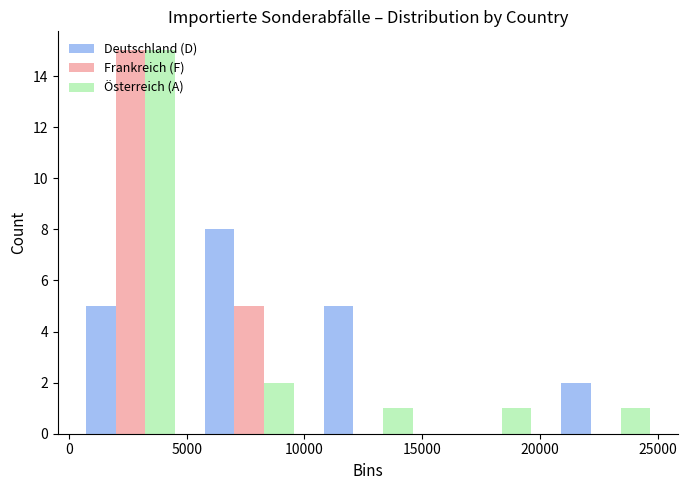

In the Deutschland (D) series, which range on the x-axis has the tallest bar?

5000 to 10000